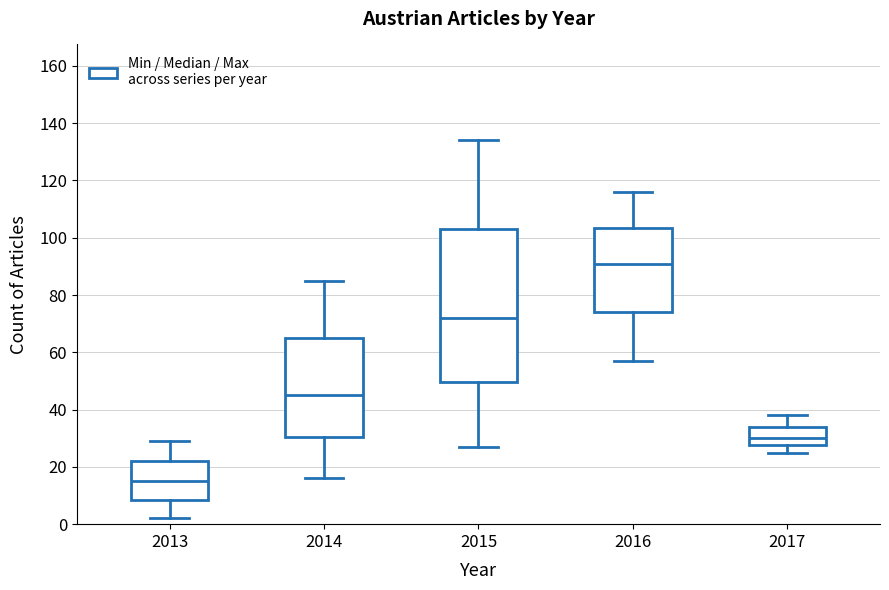

Where does the lower whisker of the box at x = 2017 end on the y-axis? The values are not printed on the chart, so give them approximately, as read against the axis.

26